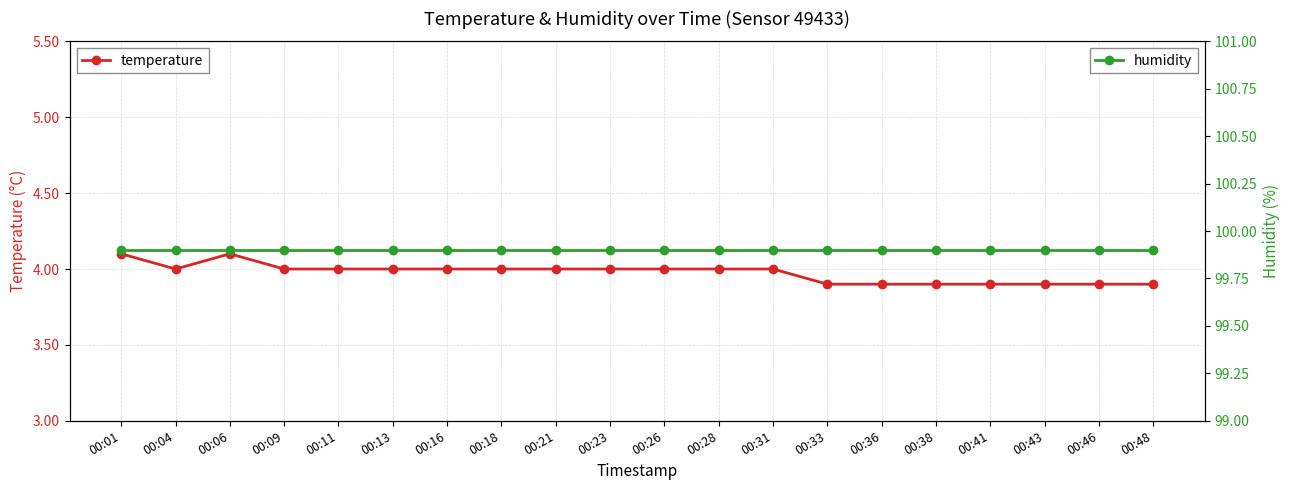

Reading left to right, transcribe all the data shown in this chart.

temperature: 4.1	4.0	4.1	4.0	4.0	4.0	4.0	4.0	4.0	4.0	4.0	4.0	4.0	3.9	3.9	3.9	3.9	3.9	3.9	3.9
humidity: 99.9	99.9	99.9	99.9	99.9	99.9	99.9	99.9	99.9	99.9	99.9	99.9	99.9	99.9	99.9	99.9	99.9	99.9	99.9	99.9